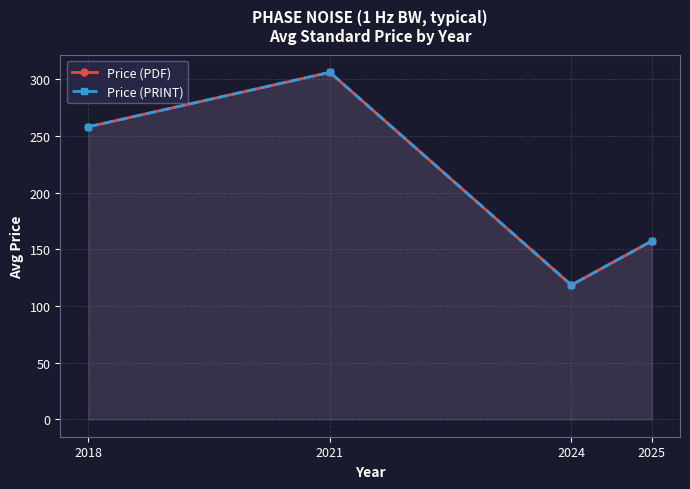

True or false: Price (PDF) and Price (PRINT) intersect in this chart.

False